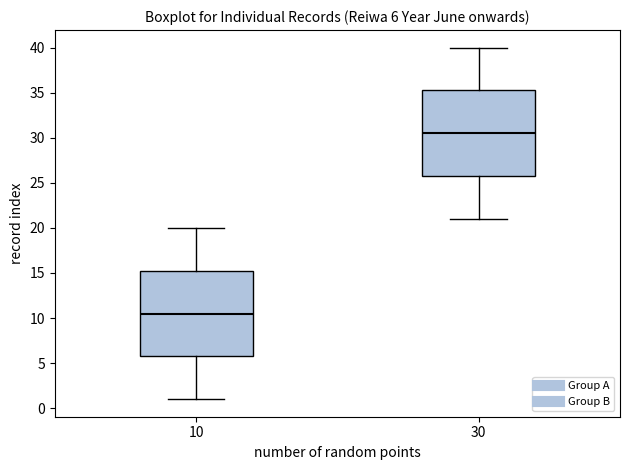

Which box has the lowest median line?

10